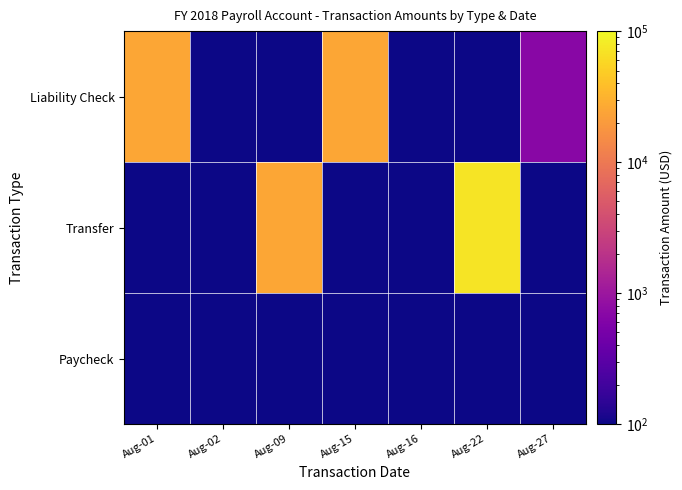

Count the number of categories in the chart.

7